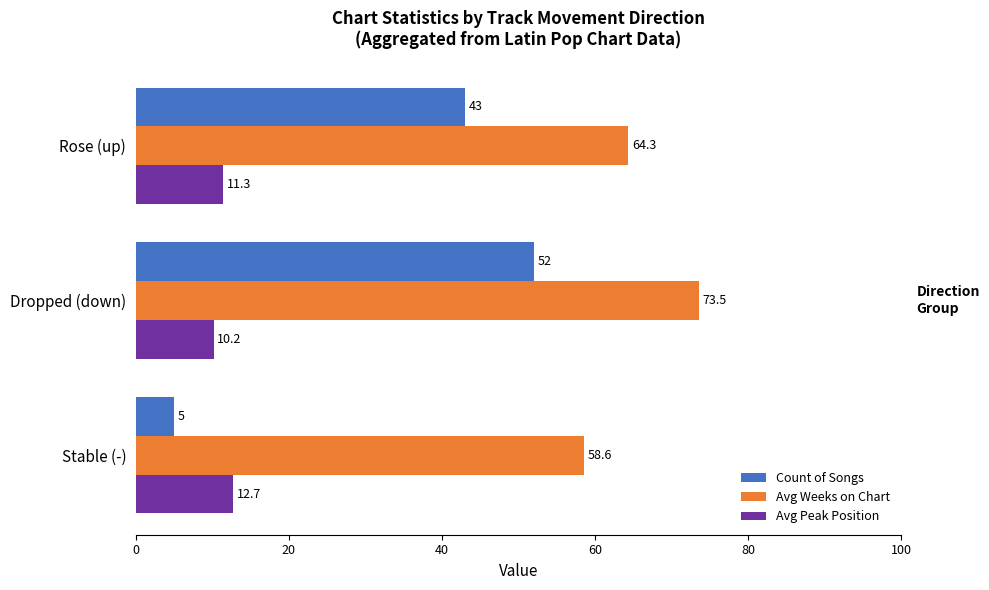

Which series changed the most between Stable (-) and Dropped (down)?

Count of Songs